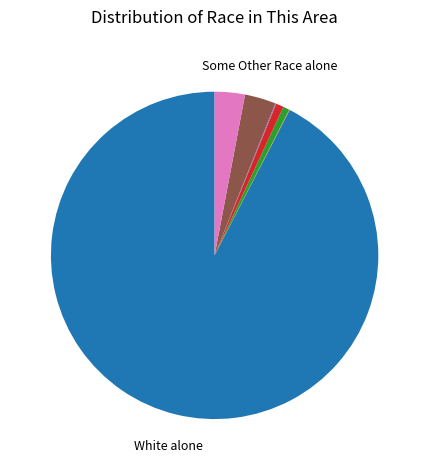

Does any single category account for the majority?

Yes